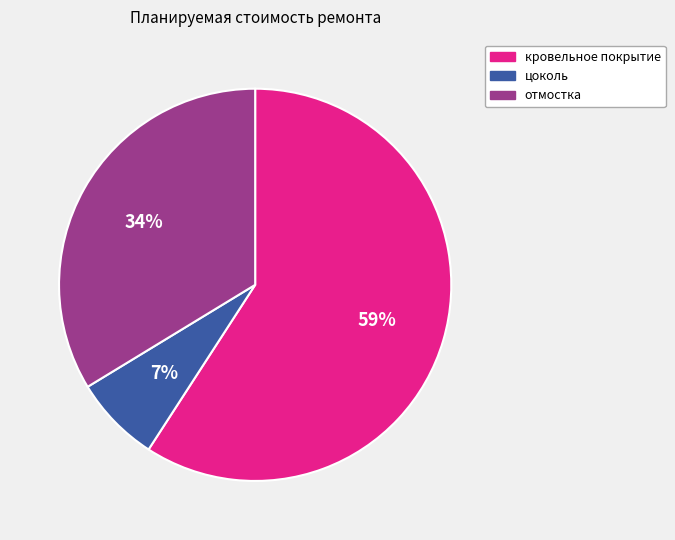

Is the sum of кровельное покрытие and отмостка greater than half?

Yes